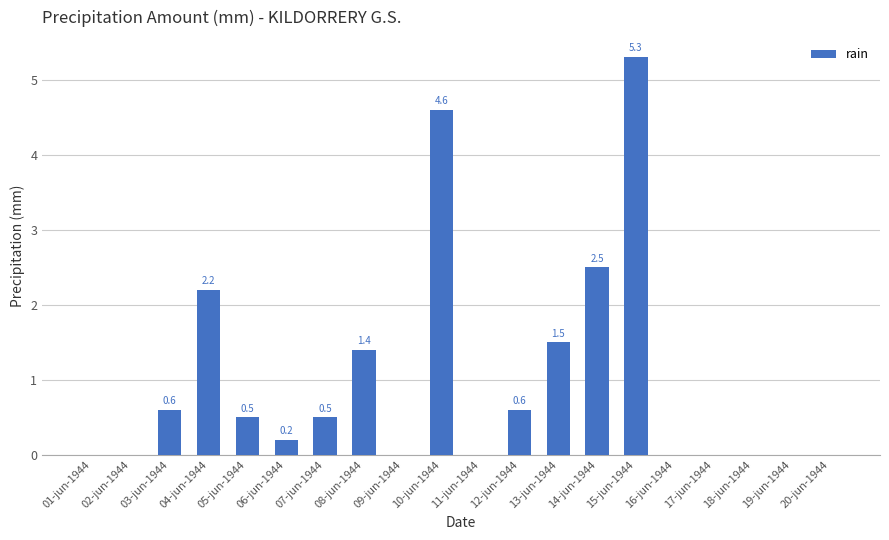

What is the sum of all values?

19.9